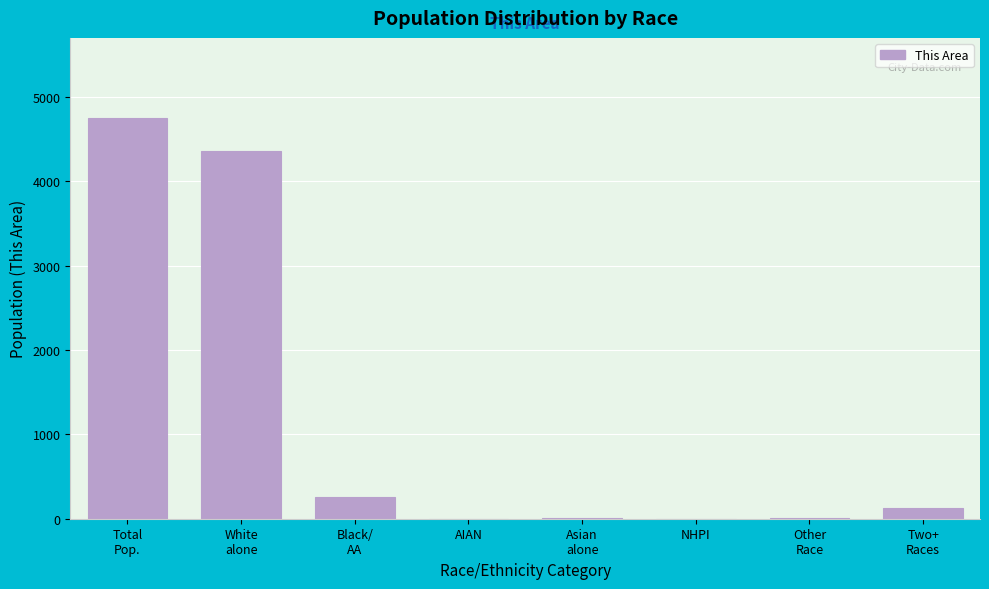

What is the greatest value displayed?

4751